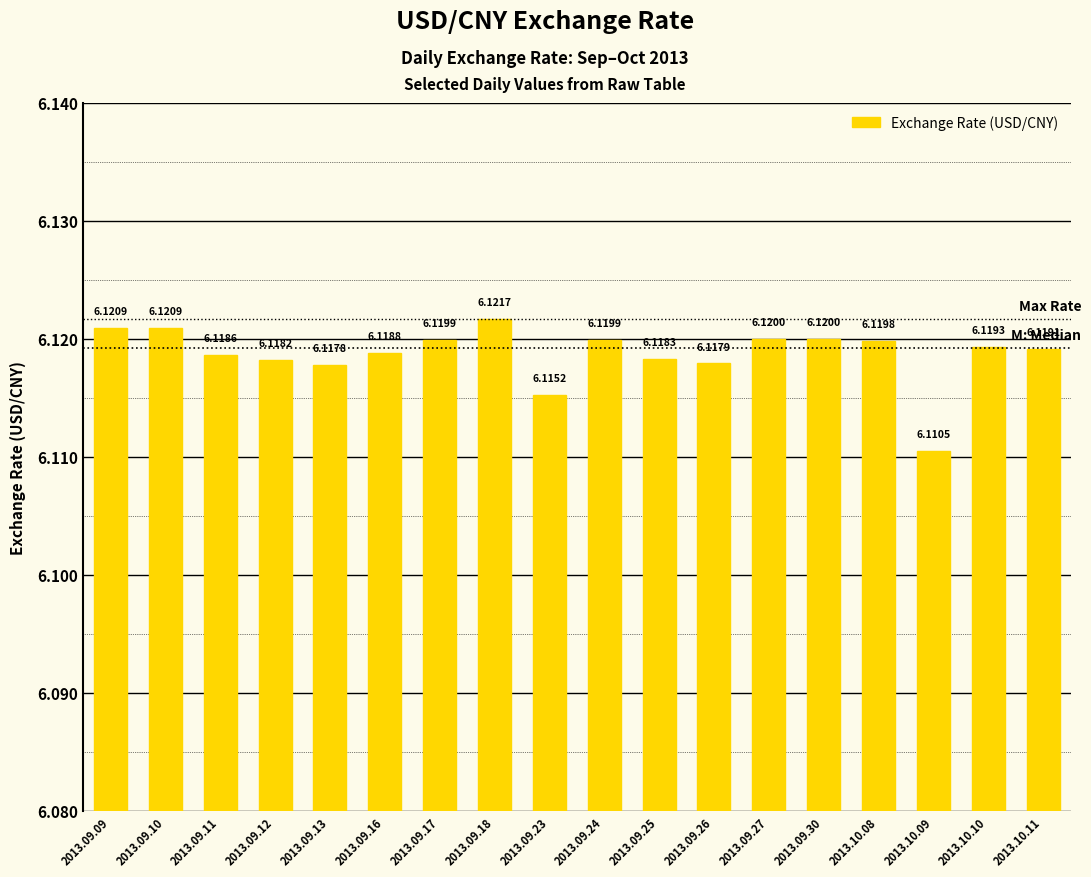

What is the label of the 18th bar from the right?

2013.09.09